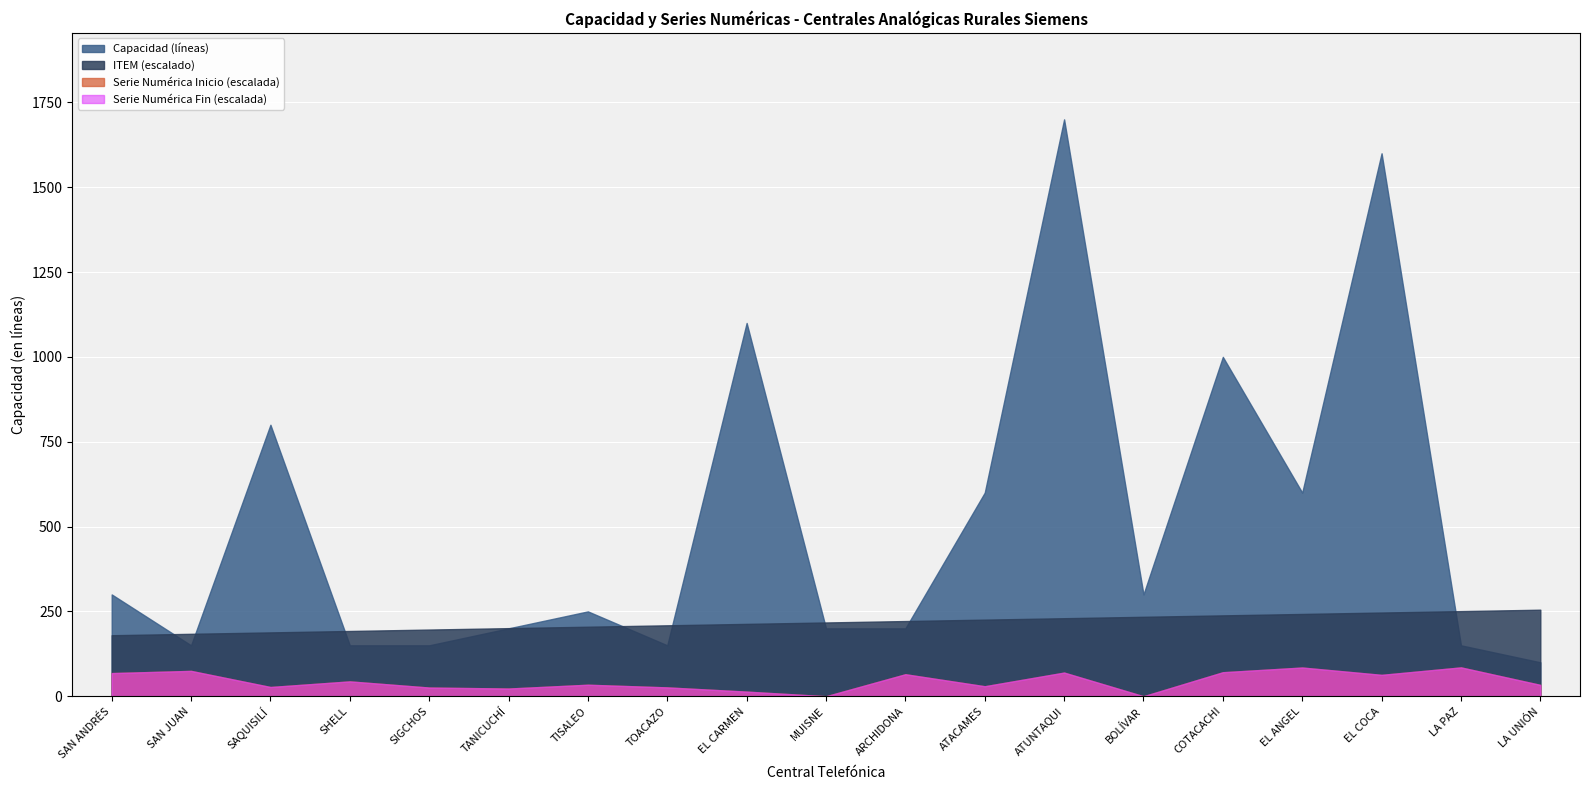

What is the approximate value of Capacidad (líneas) at TOACAZO, to the nearest 50?

150